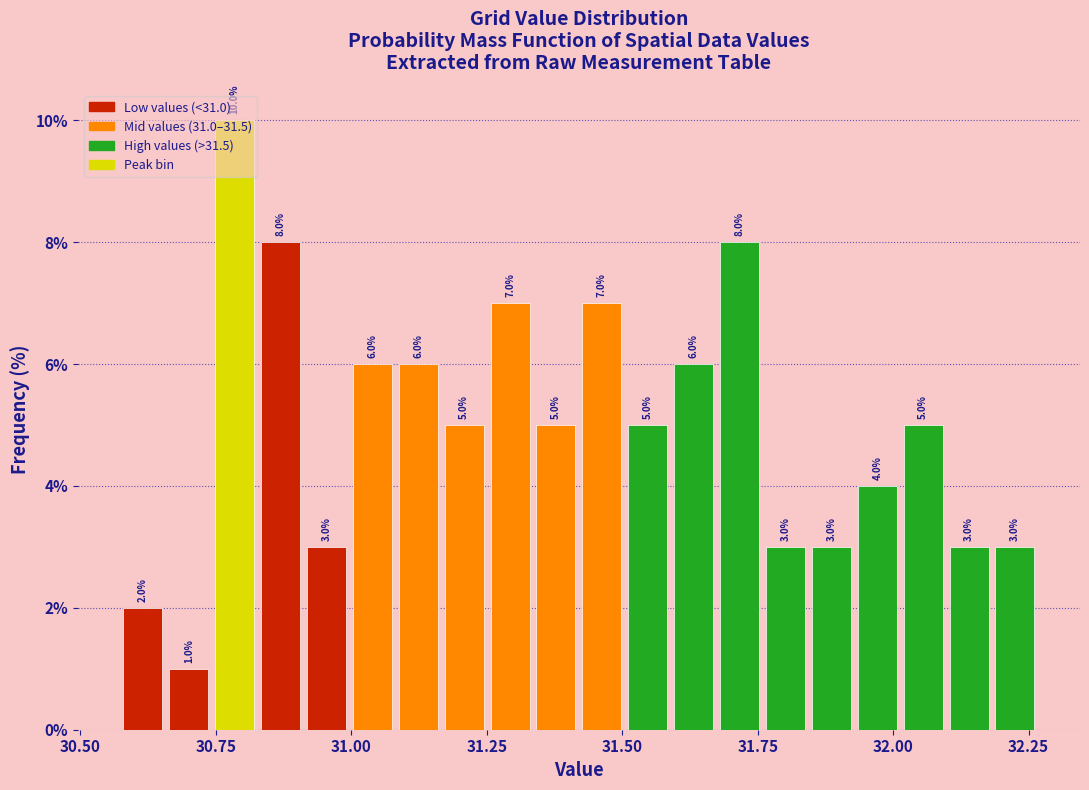

Around what value on the x-axis is the tallest bar? Give the approximate position of its centre, as read against the axis.

30.80